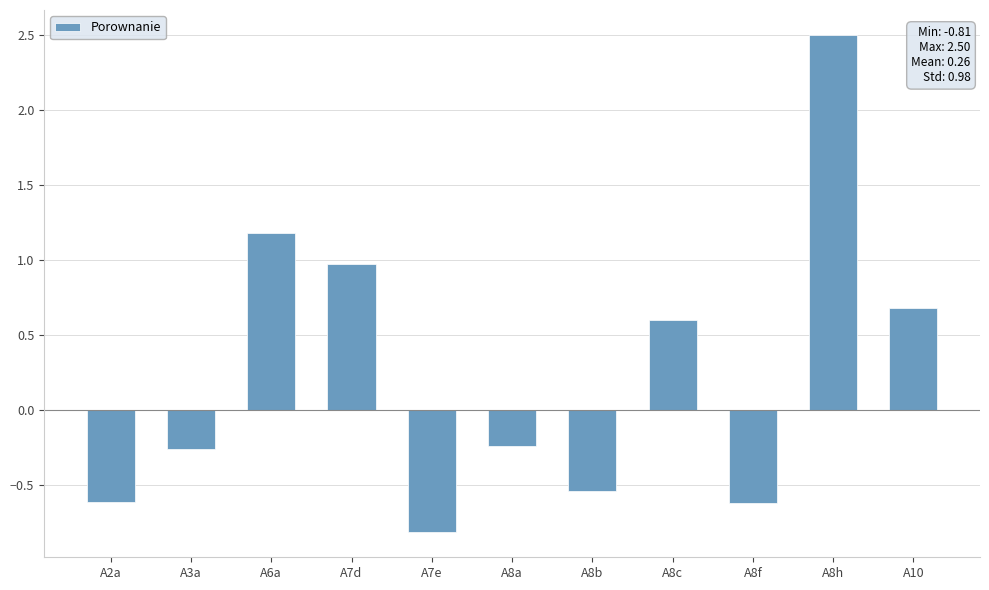

Which has a higher value, A7e or A8c?

A8c